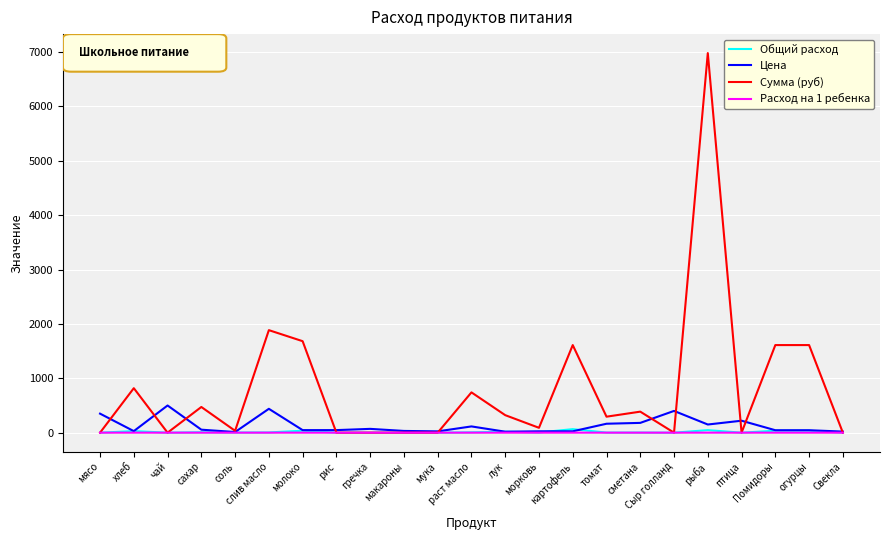

What is the greatest value displayed?

6981.0